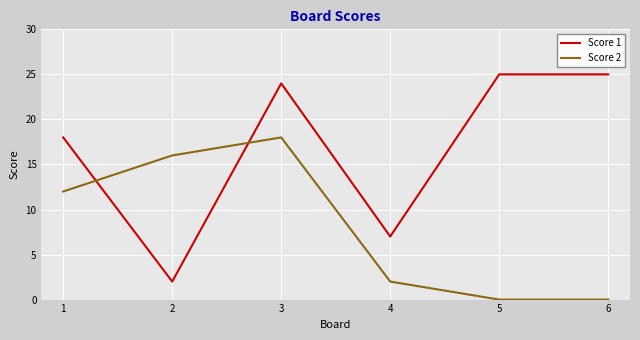

How many interior local peaks does the Score 2 series have?

1